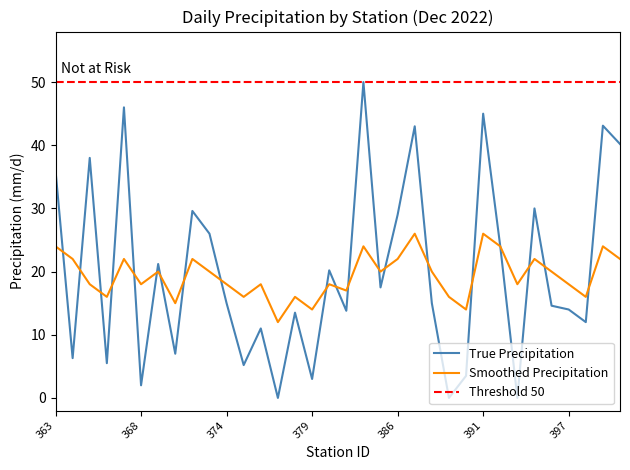

Between 363 and 366, which is larger?

363